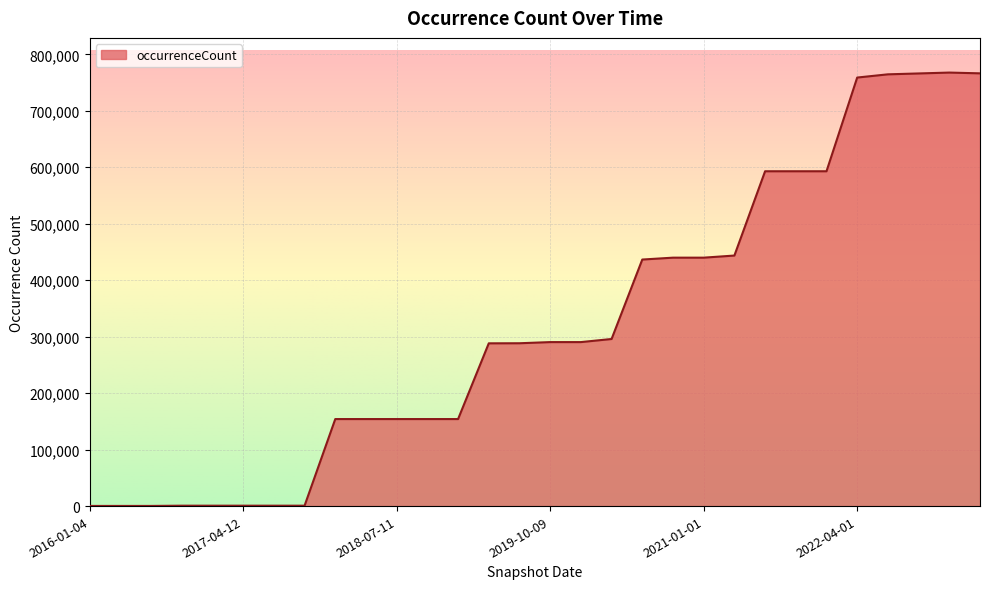

What is the difference between the maximum and minimum values?

767428